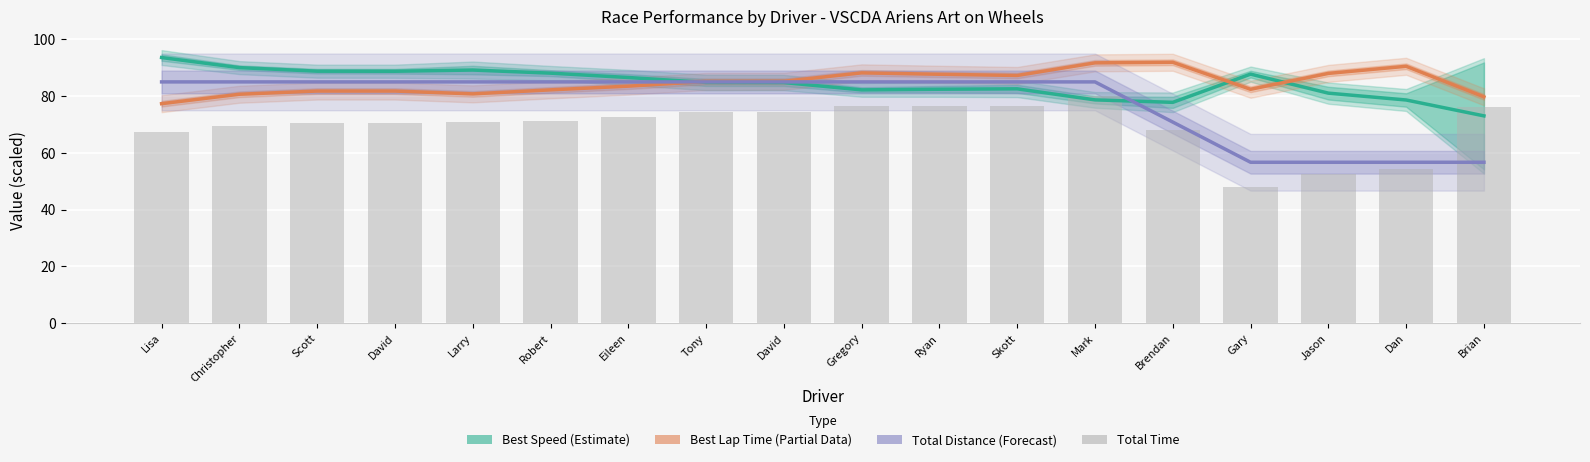

Are the bars grouped side by side (vs. stacked)?

No